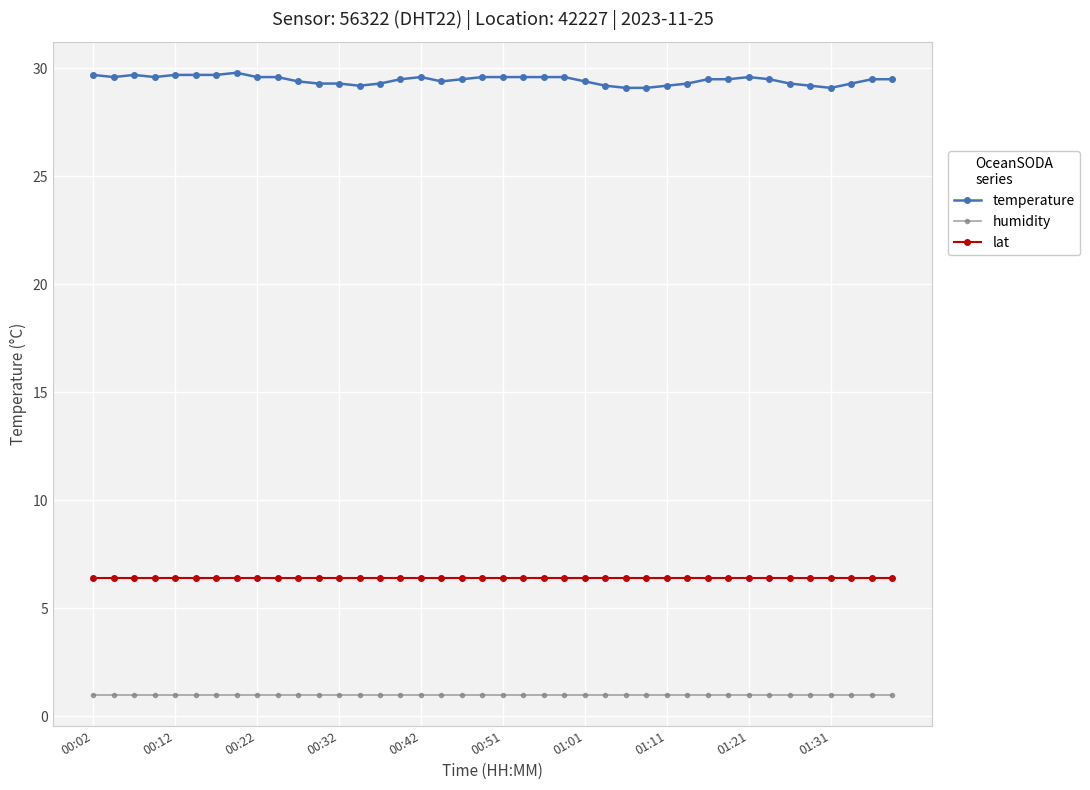

True or false: lat and humidity intersect in this chart.

False